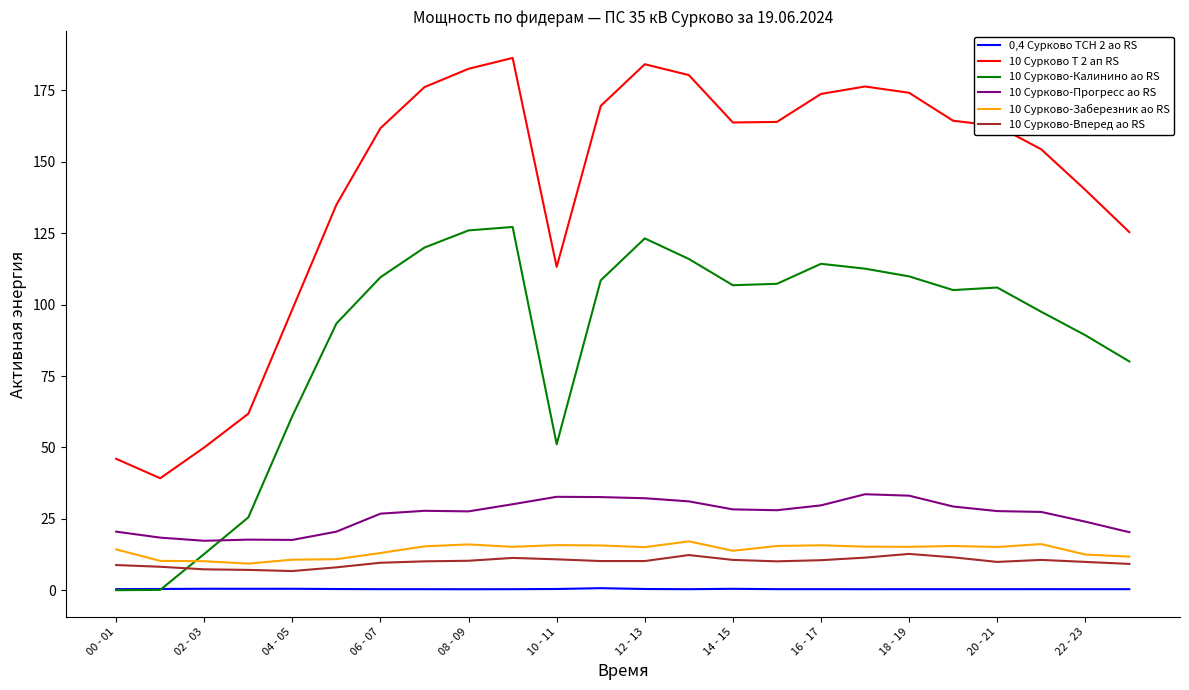

Which series has the largest range (max minus min)?

10 Сурково Т 2 ап RS